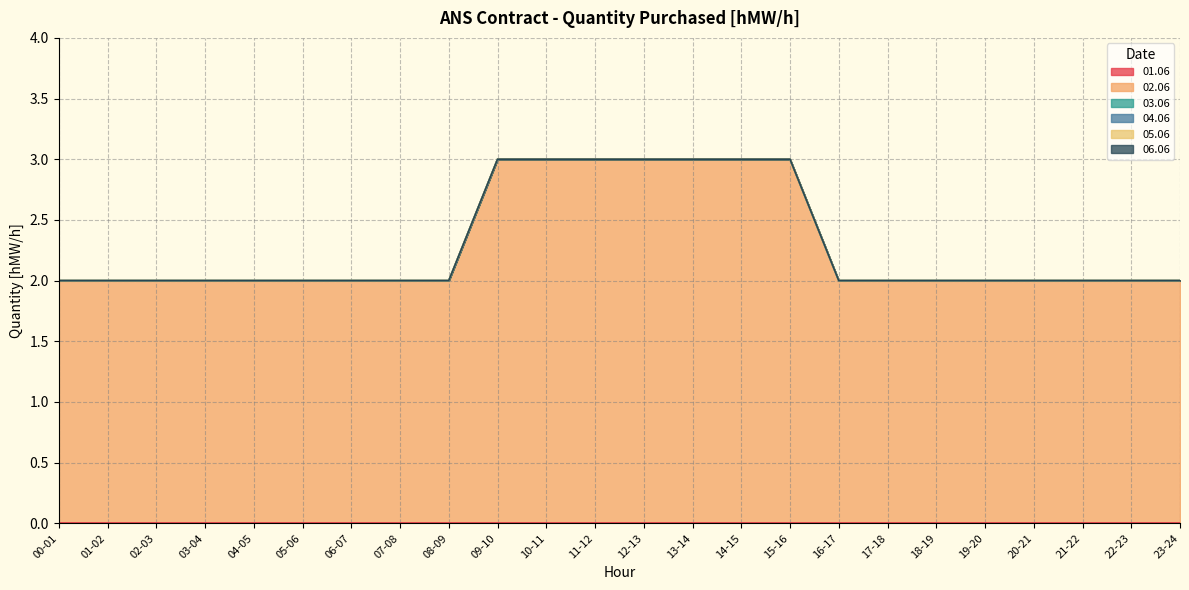

True or false: 04.06 has a value of 0 at 01-02.

True